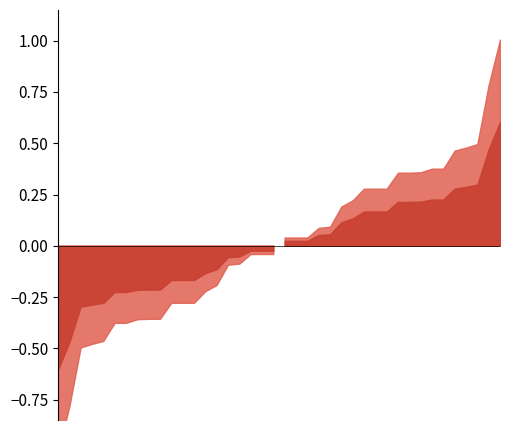

True or false: distance_neg and distance intersect in this chart.

False